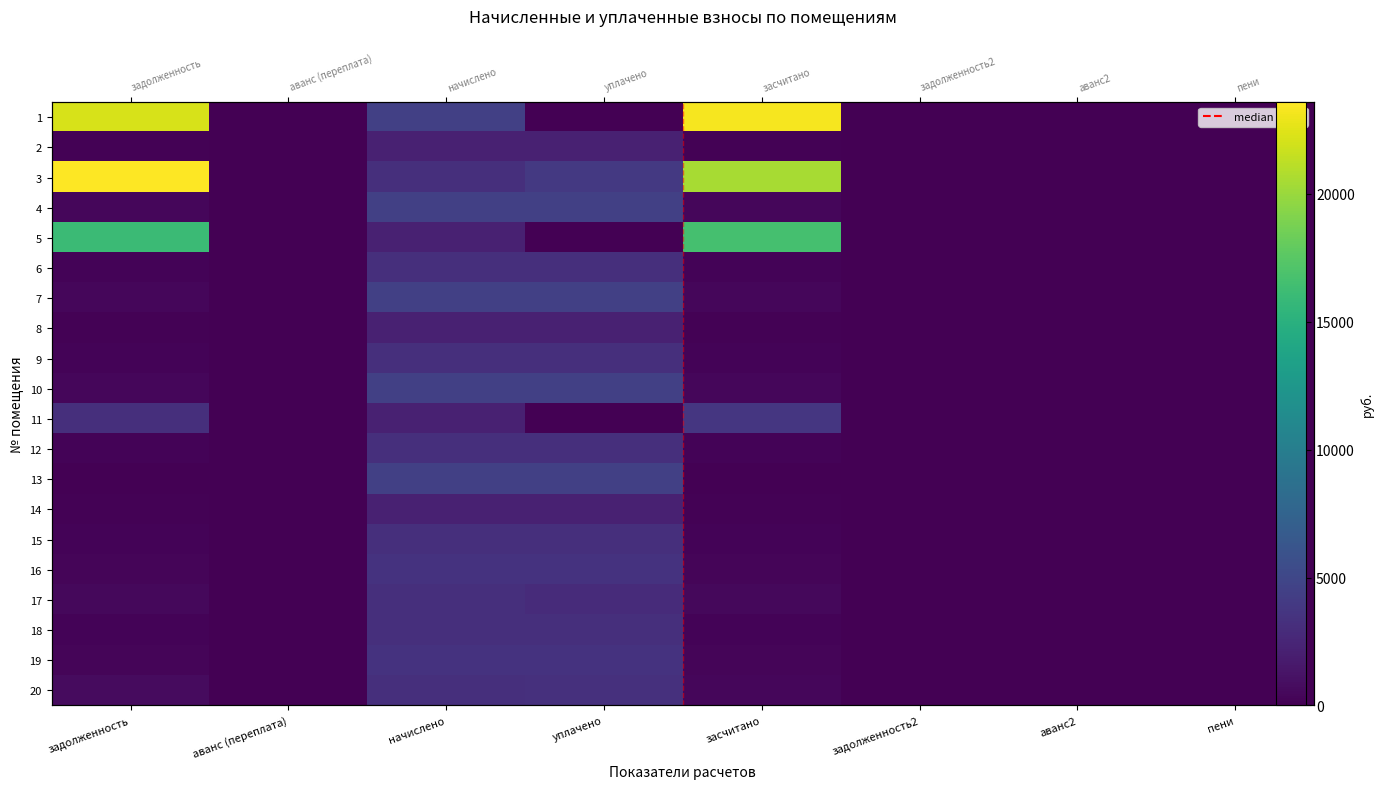

What is the average value of the 6 series?

868.0